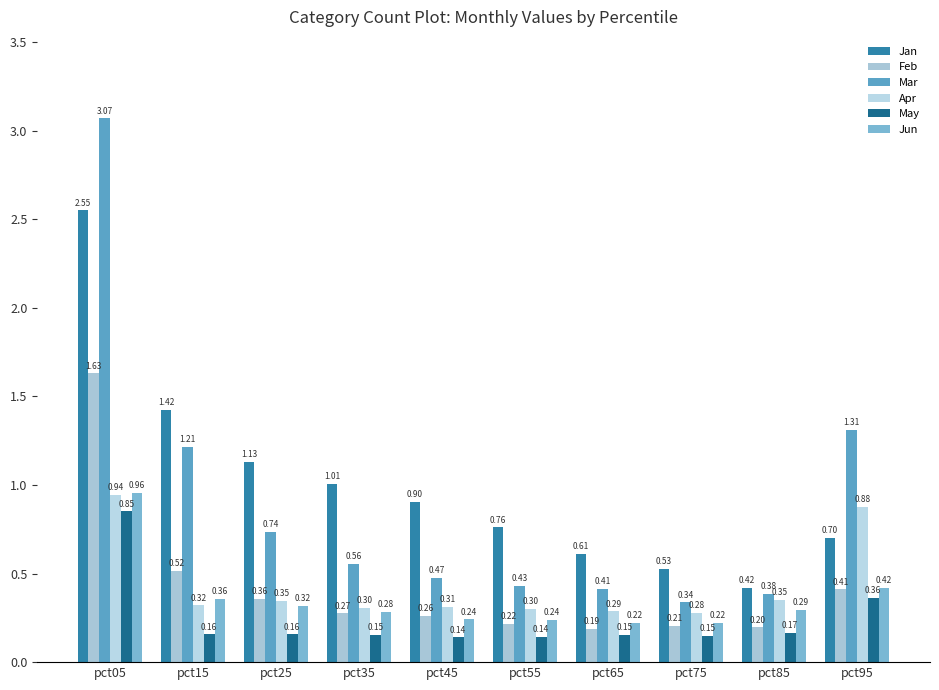

Between pct05 and pct15, which series saw the biggest shift?

Mar